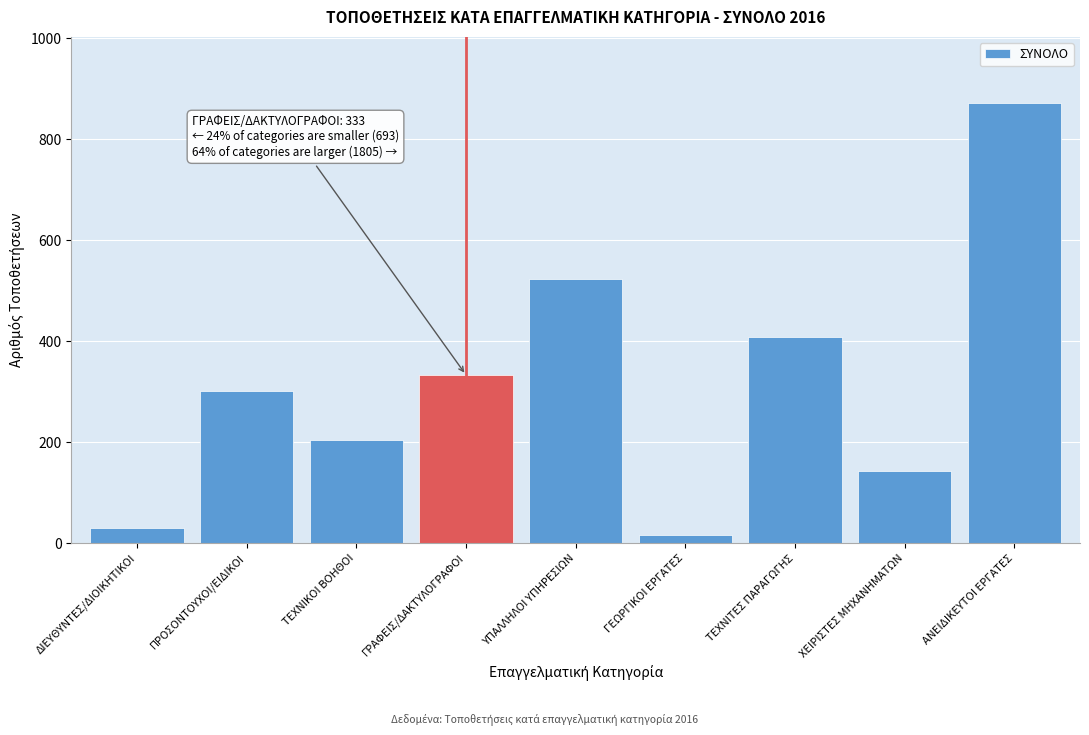

Reading right to left, list all the values displayed in this chart.

ΑΝΕΙΔΙΚΕΥΤΟΙ ΕΡΓΑΤΕΣ=872	ΧΕΙΡΙΣΤΕΣ ΜΗΧΑΝΗΜΑΤΩΝ=143	ΤΕΧΝΙΤΕΣ ΠΑΡΑΓΩΓΗΣ=409	ΓΕΩΡΓΙΚΟΙ ΕΡΓΑΤΕΣ=16	ΥΠΑΛΛΗΛΟΙ ΥΠΗΡΕΣΙΩΝ=524	ΓΡΑΦΕΙΣ/ΔΑΚΤΥΛΟΓΡΑΦΟΙ=333	ΤΕΧΝΙΚΟΙ ΒΟΗΘΟΙ=204	ΠΡΟΣΟΝΤΟΥΧΟΙ/ΕΙΔΙΚΟΙ=301	ΔΙΕΥΘΥΝΤΕΣ/ΔΙΟΙΚΗΤΙΚΟΙ=29